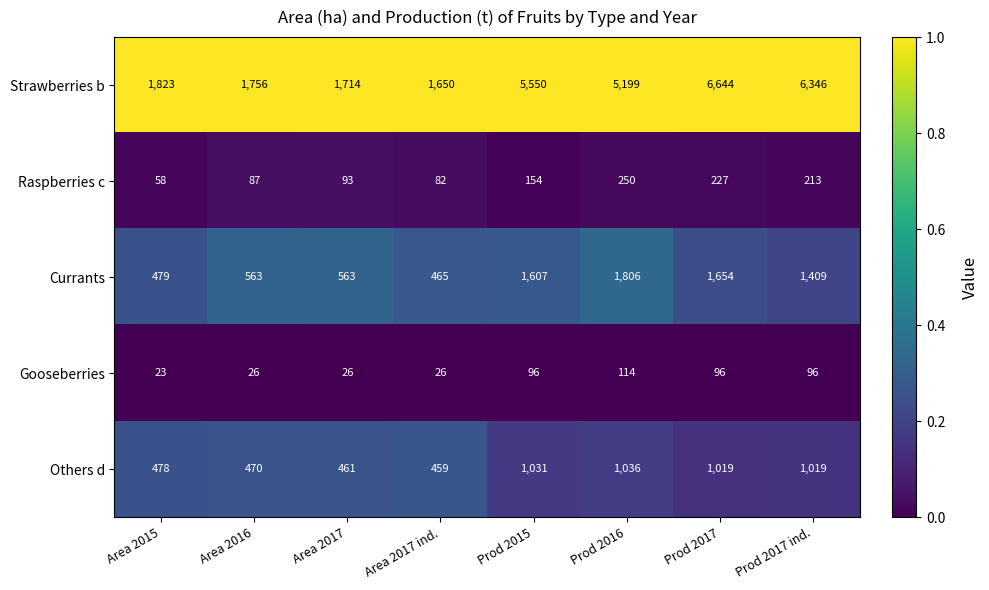

Which label corresponds to the smallest value in the chart?

Area 2015